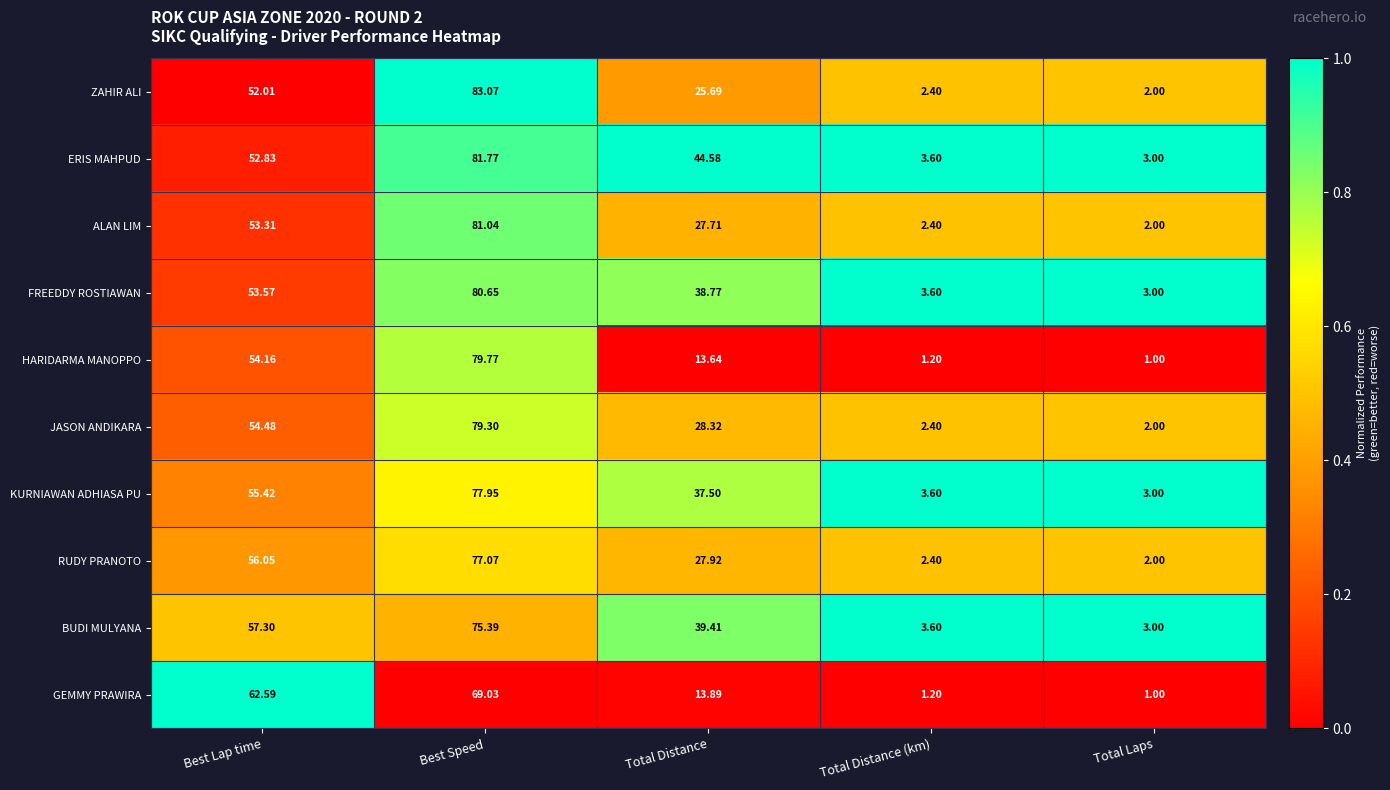

Which series changed the most between Best Lap time and Best Speed?

ZAHIR ALI